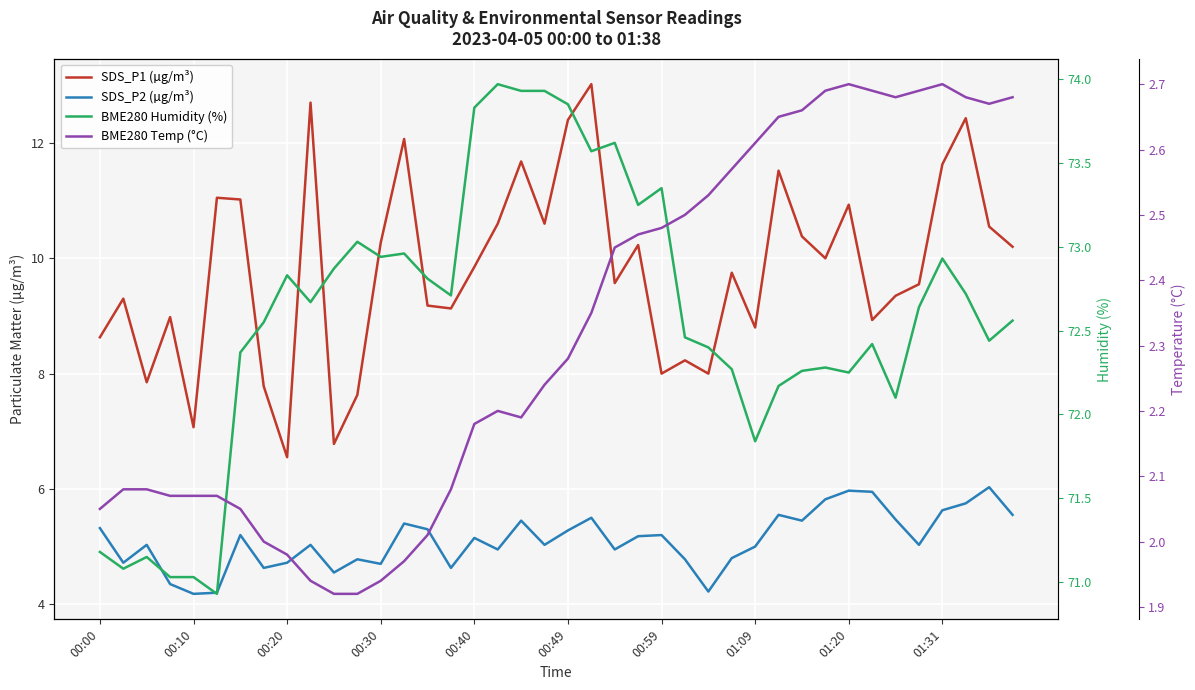

How many data points does each series have?

40